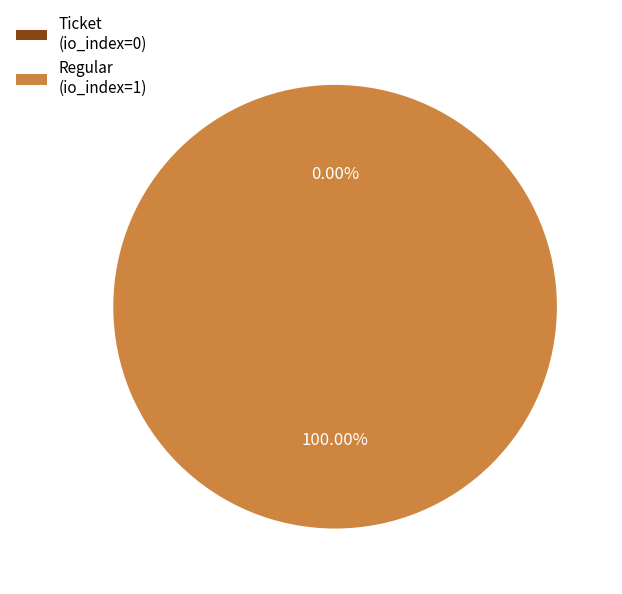

Which category has the biggest portion of the pie?

Regular (io_index=1)